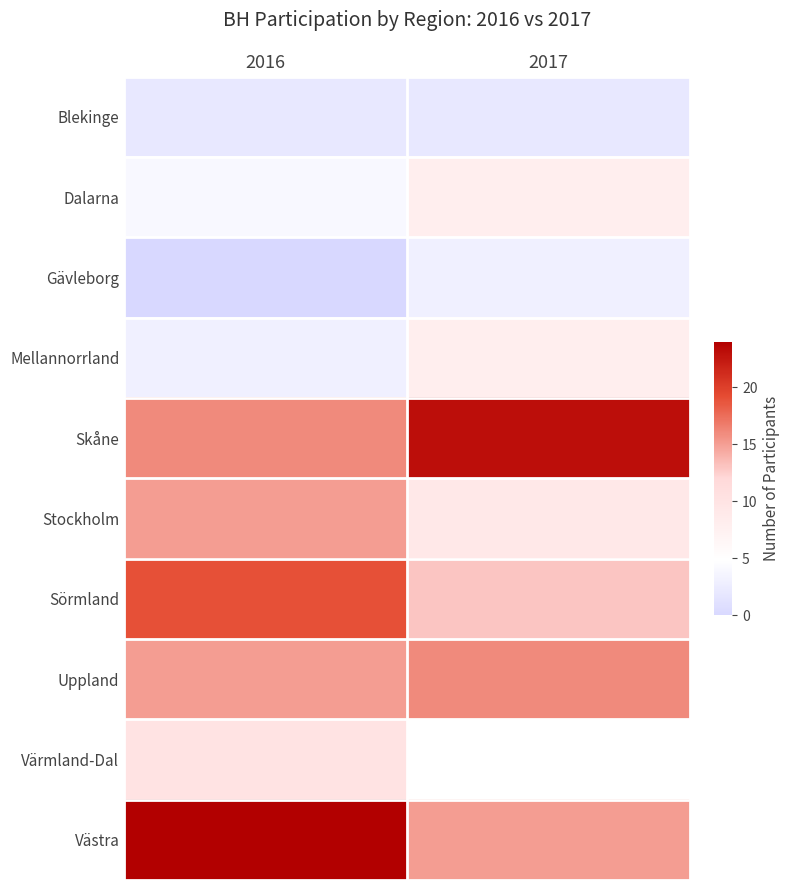

How many distinct data groups are displayed?

10